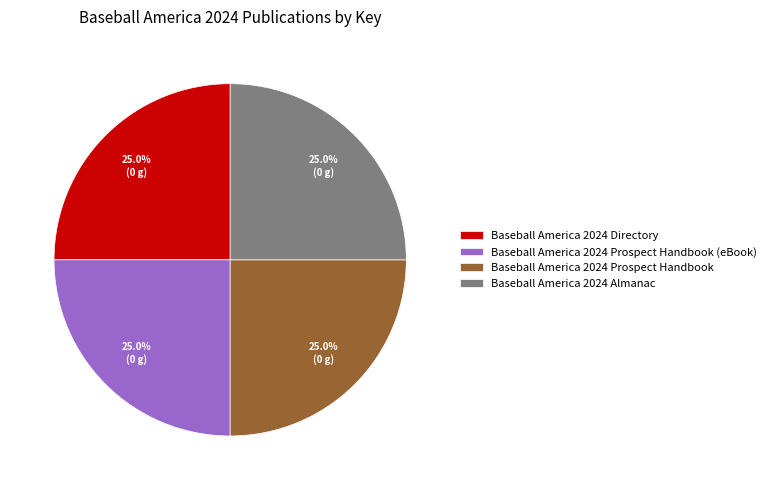

What percentage do Baseball America 2024 Prospect Handbook and Baseball America 2024 Prospect Handbook (eBook) together represent?

50.0%